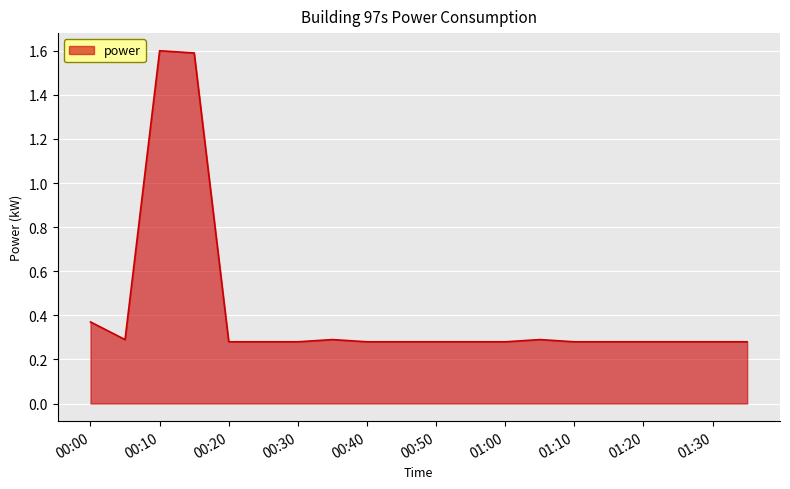

What is the difference between the maximum and minimum values?

1.3